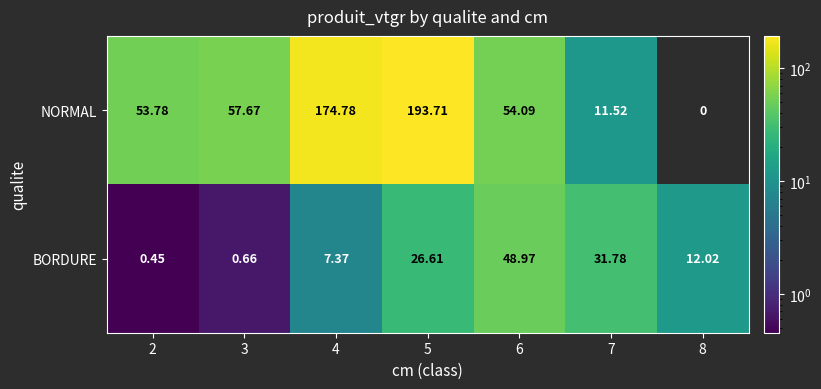

Is the value of NORMAL at 4 greater than the value of BORDURE at 7?

Yes